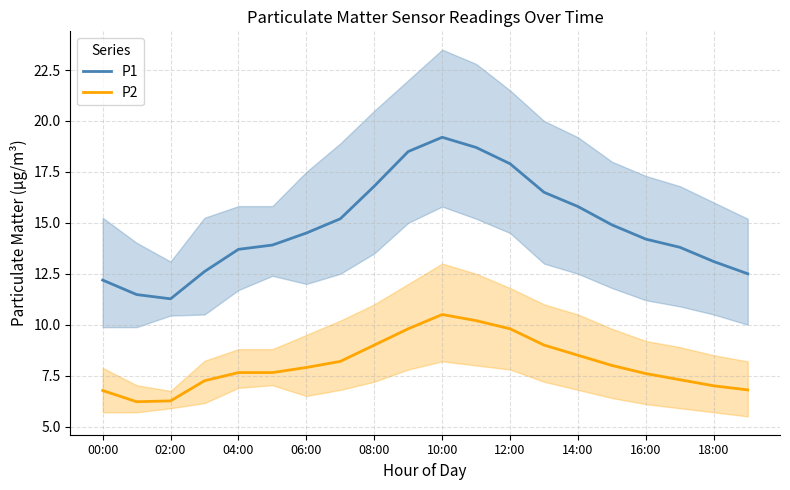

Reading left to right, what are all the values shown in this chart?

P1: 12.2	11.5	11.3	12.6	13.7	13.9	14.5	15.2	16.8	18.5	19.2	18.7	17.9	16.5	15.8	14.9	14.2	13.8	13.1	12.5
P2: 6.8	6.2	6.3	7.2	7.7	7.7	7.9	8.2	9.0	9.8	10.5	10.2	9.8	9.0	8.5	8.0	7.6	7.3	7.0	6.8